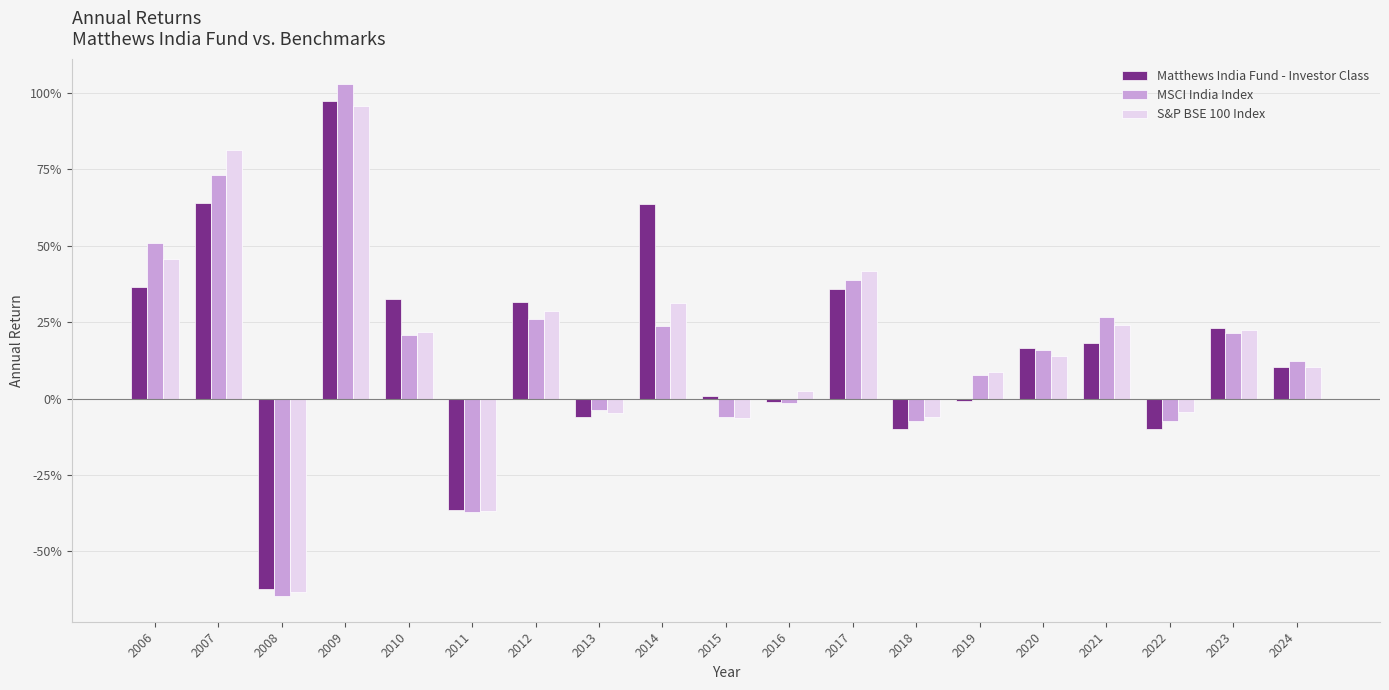

What are all the series names shown in the legend?

Matthews India Fund - Investor Class, MSCI India Index, S&P BSE 100 Index